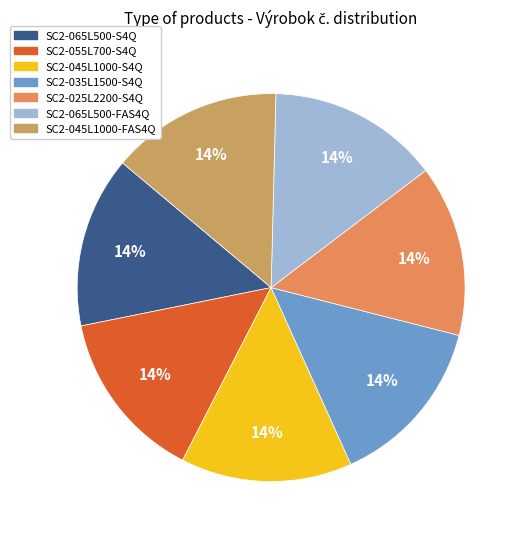

To the nearest percent, what percentage of the pie is SC2-055L700-S4Q?

14%